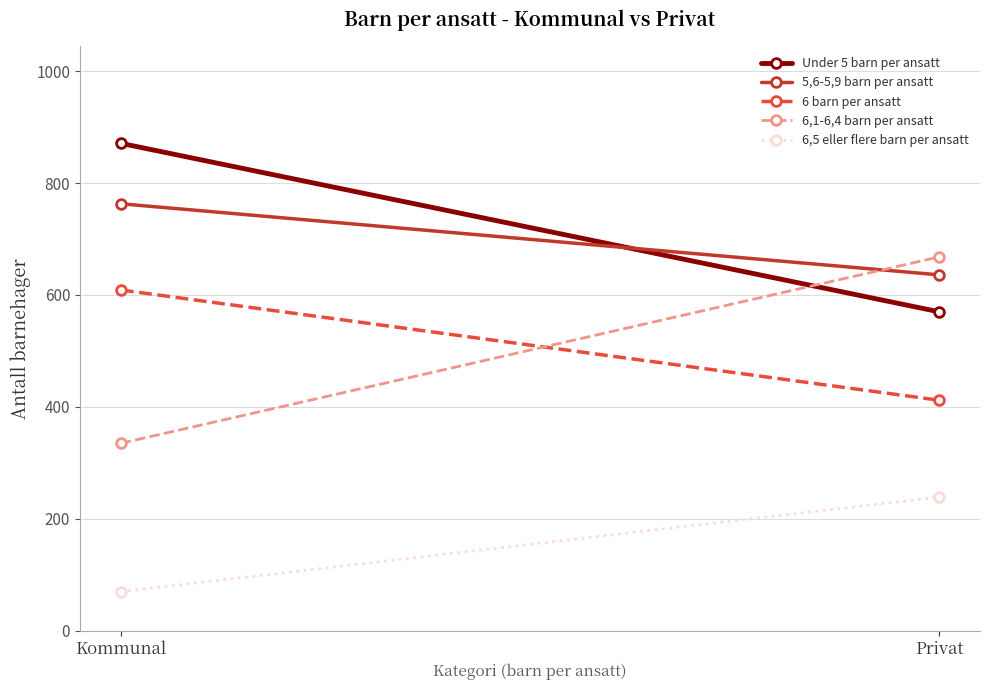

Reading right to left, list all the values displayed in this chart.

Under 5 barn per ansatt: 570	871
5,6-5,9 barn per ansatt: 636	763
6 barn per ansatt: 412	609
6,1-6,4 barn per ansatt: 668	335
6,5 eller flere barn per ansatt: 239	70